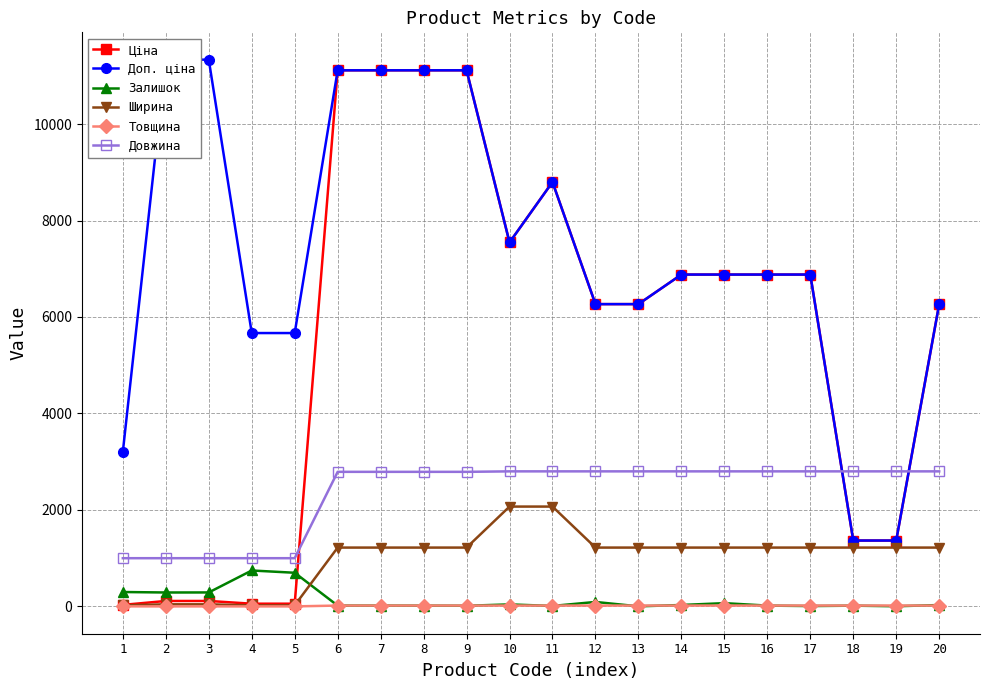

Between 2 and 14, which is larger?

14